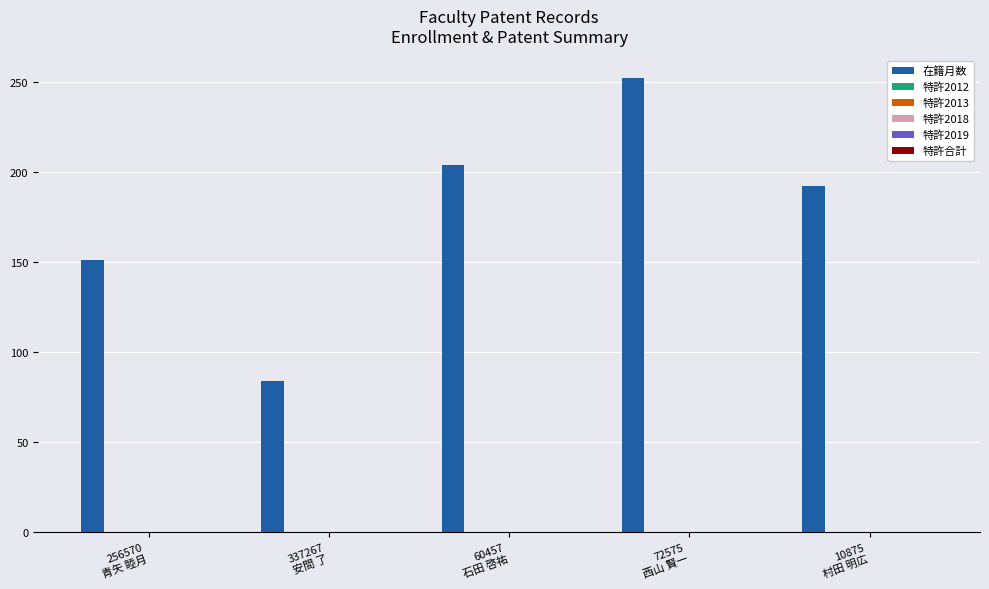

What is the value of the 2nd bar from the left?

84